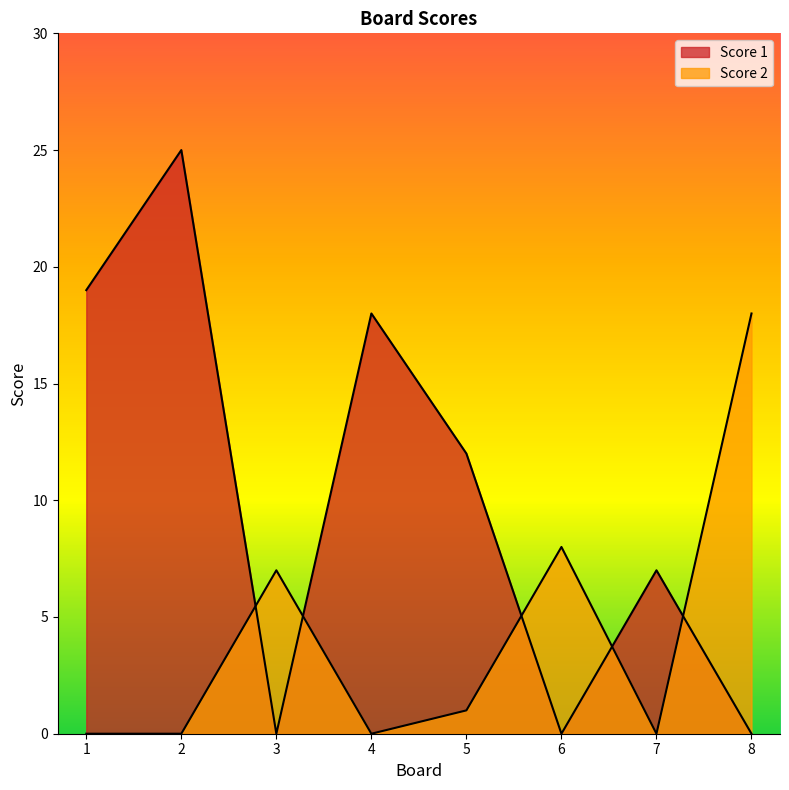

The Score 1 series shows 8 at 3. True or false?

False